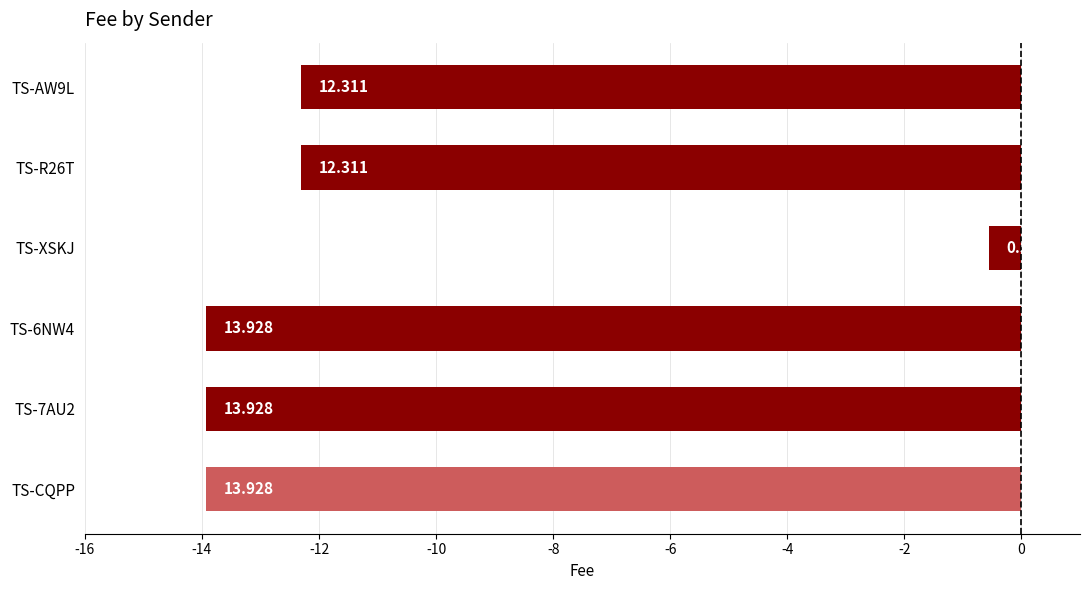

What is the average value?

-11.2